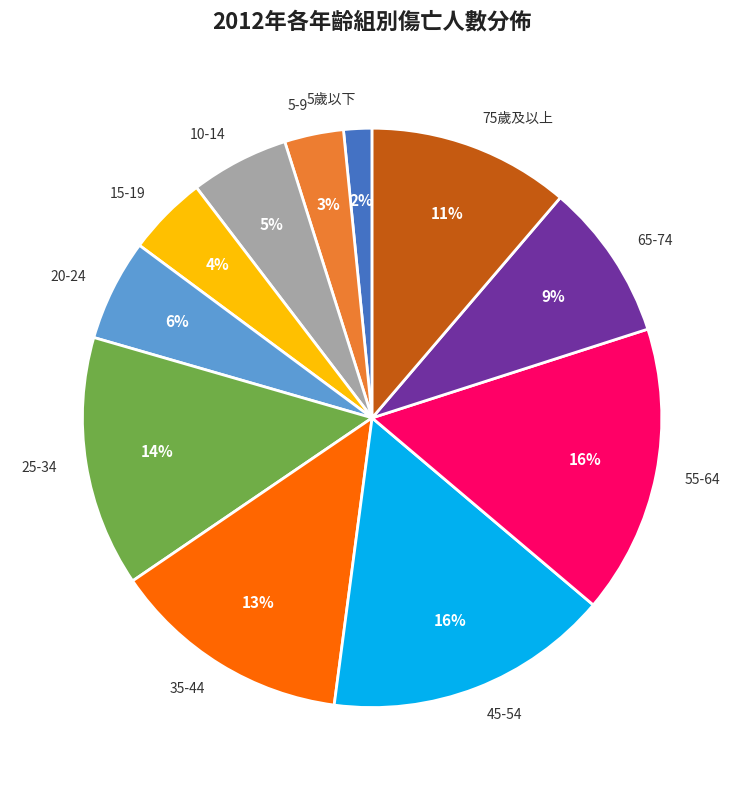

True or false: 20-24 accounts for 6% of the total.

True